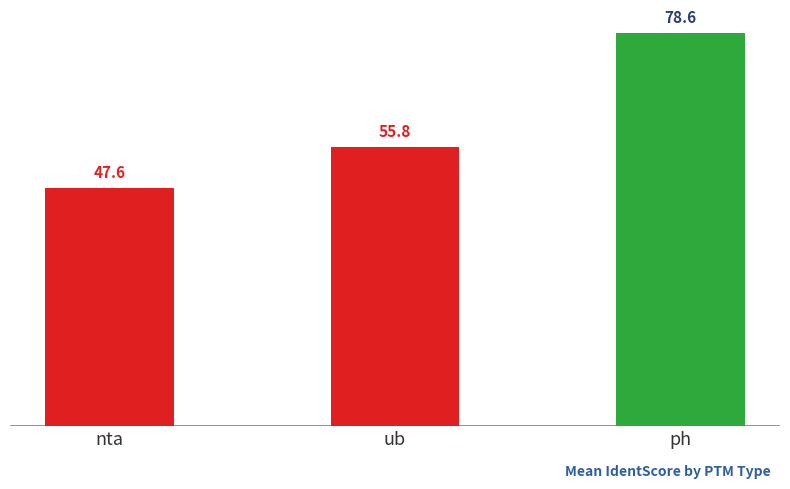

How many distinct data groups are displayed?

1